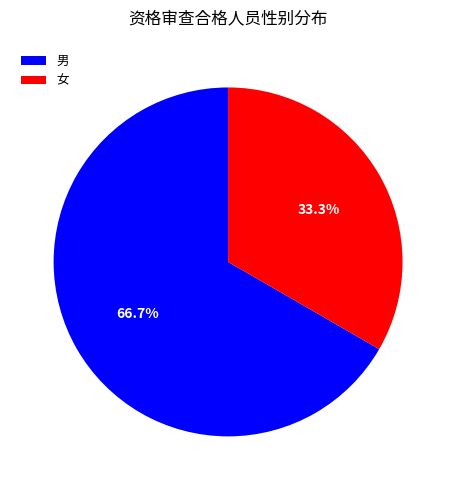

To the nearest percent, what percentage of the pie is 男?

67%